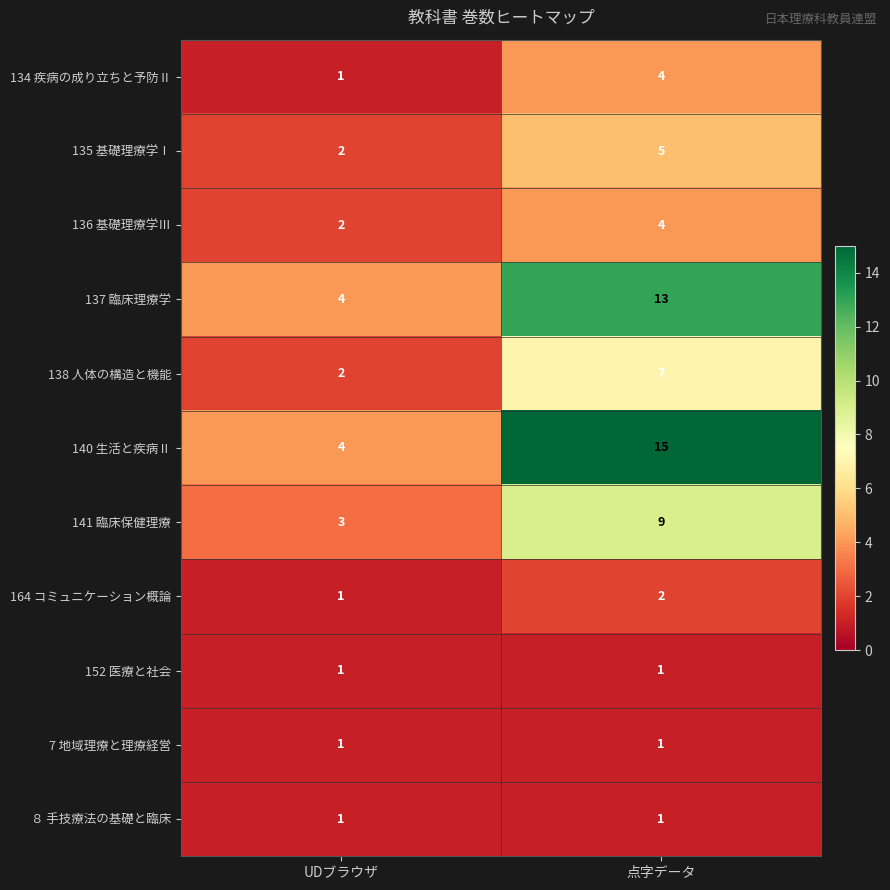

List the labels in order of 134 疾病の成り立ちと予防Ⅱ value, smallest first.

UDブラウザ, 点字データ